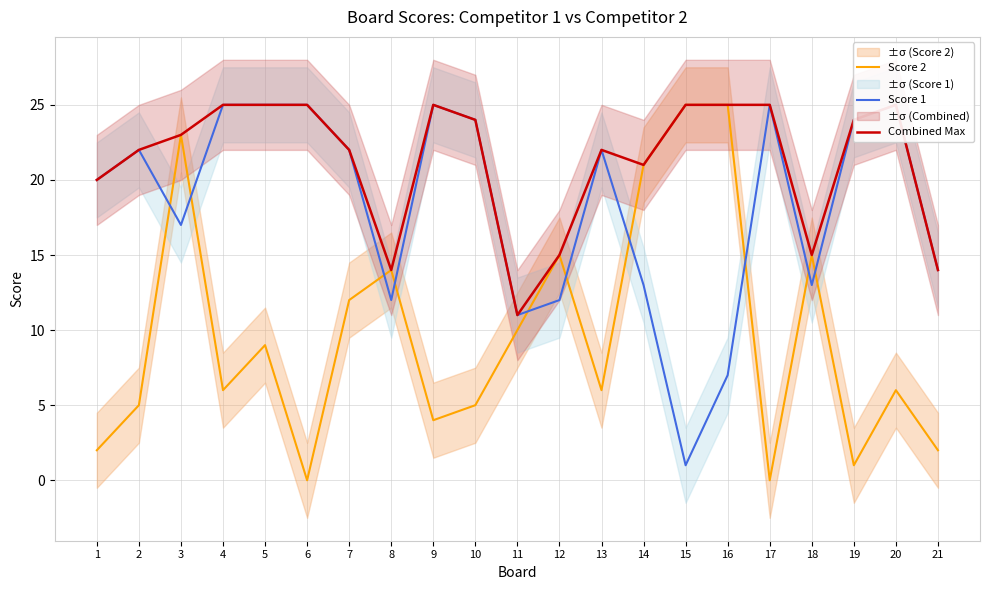

How many distinct data groups are displayed?

3